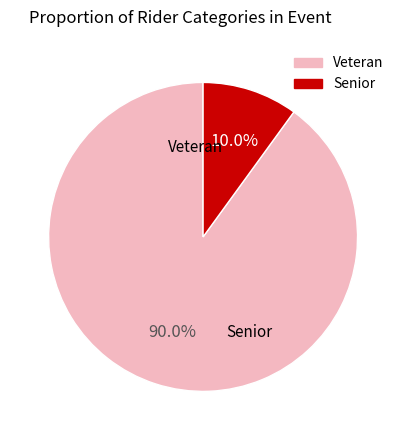

Which slice is the largest?

Veteran